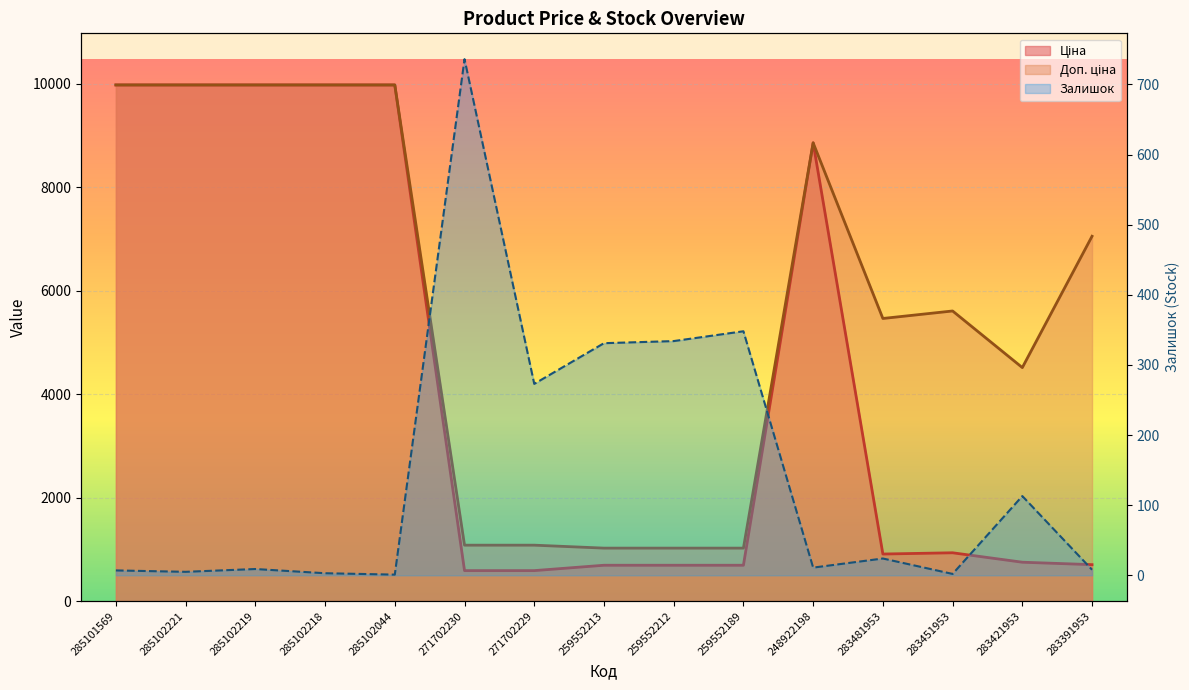

What is the maximum value shown in the chart?

9975.0